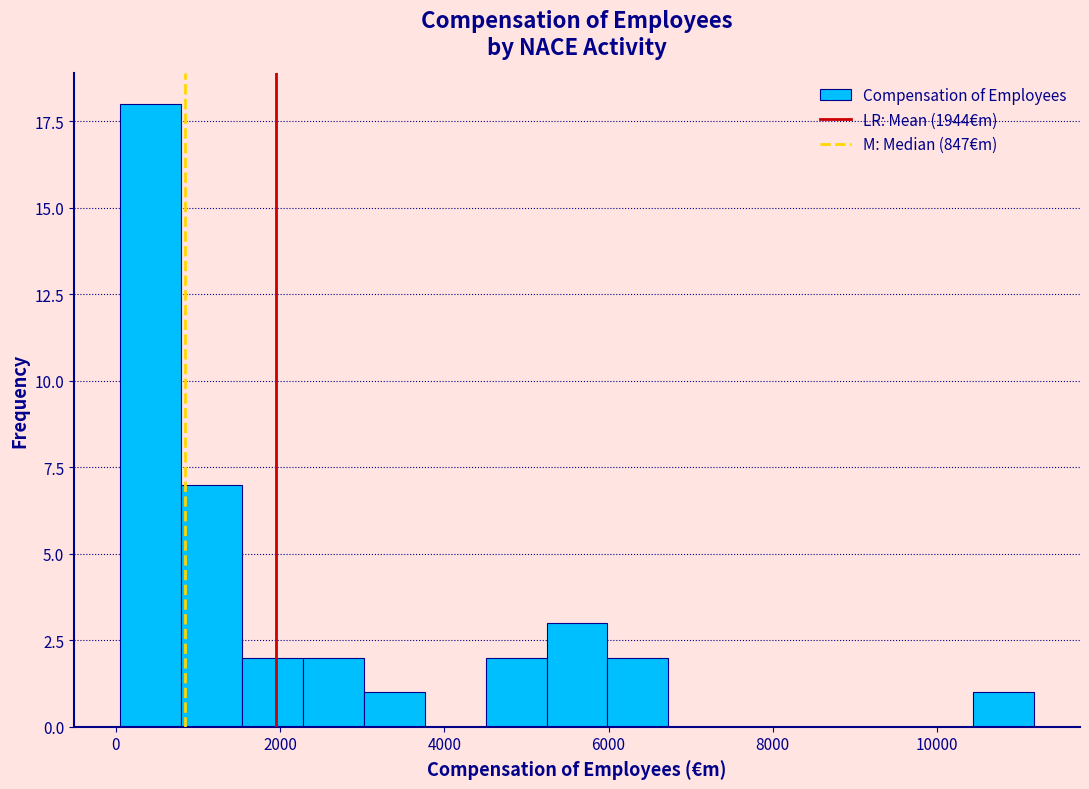

Read against the x-axis, roughly where is the centre of the tallest bar?

400